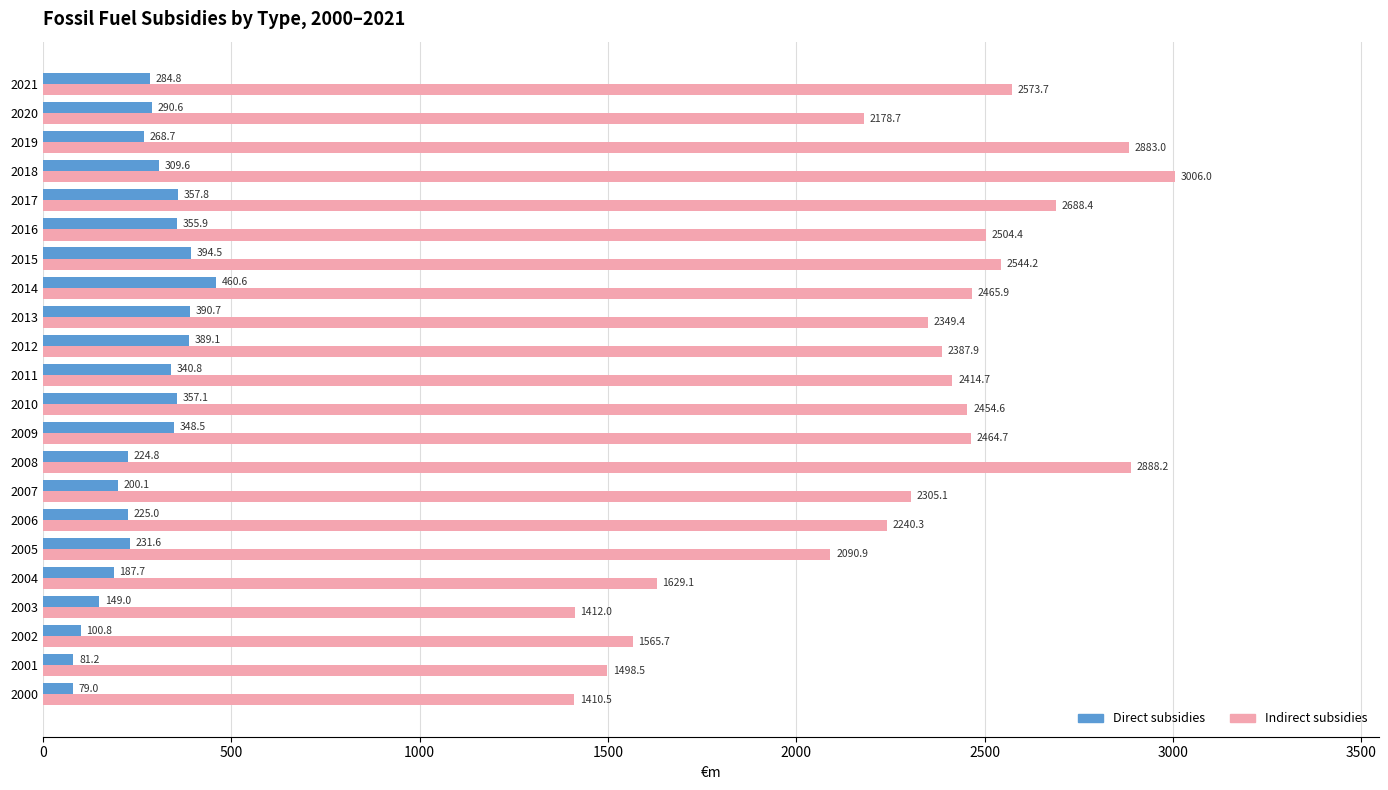

List the labels in order of Indirect subsidies value, largest first.

2018, 2008, 2019, 2017, 2021, 2015, 2016, 2014, 2009, 2010, 2011, 2012, 2013, 2007, 2006, 2020, 2005, 2004, 2002, 2001, 2003, 2000